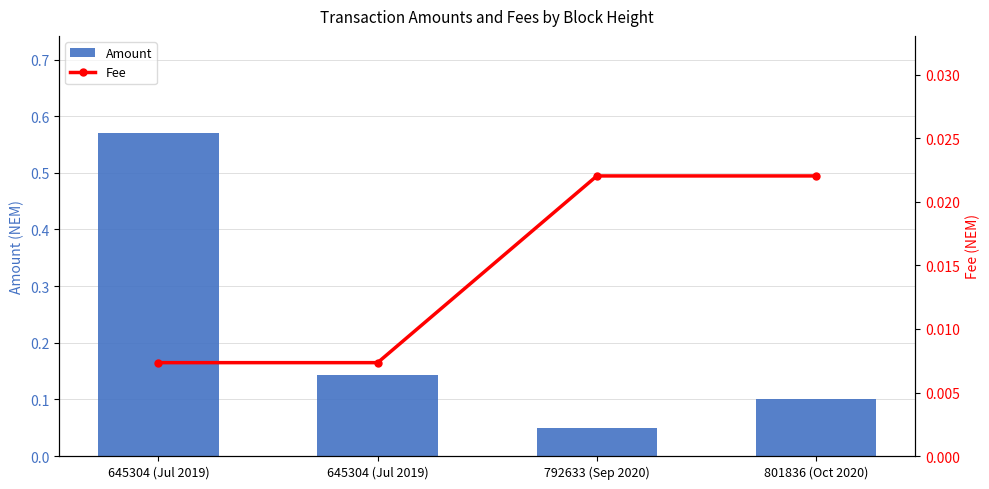

Reading left to right, list all the values displayed in this chart.

Amount: 0.6	0.1	0.1	0.1
Fee: 0.0	0.0	0.0	0.0